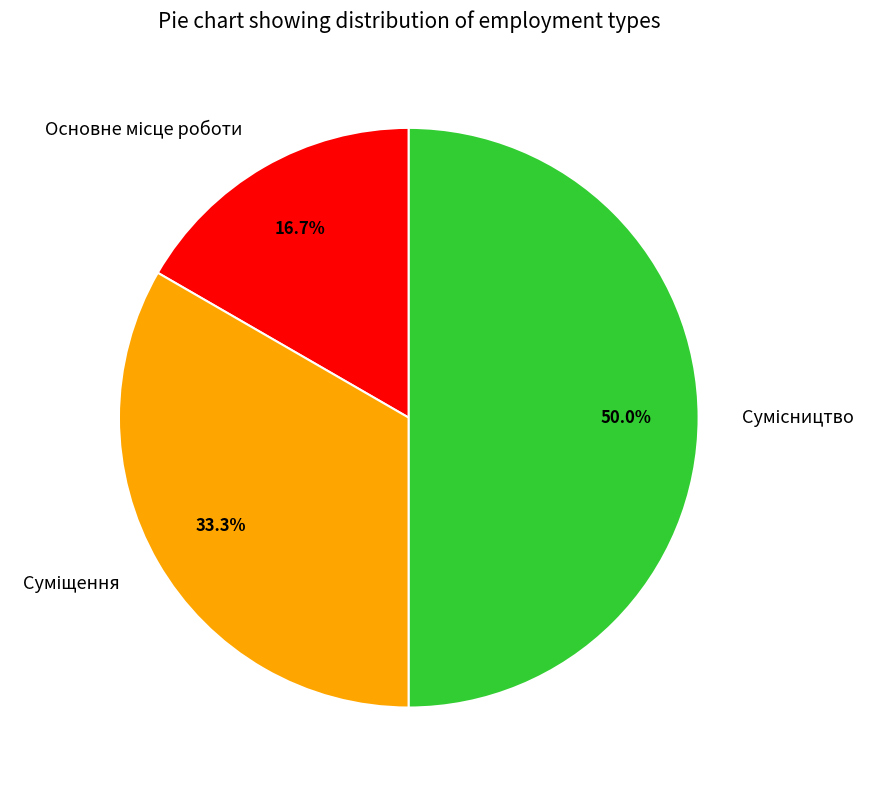

How many slices are in this pie chart?

3